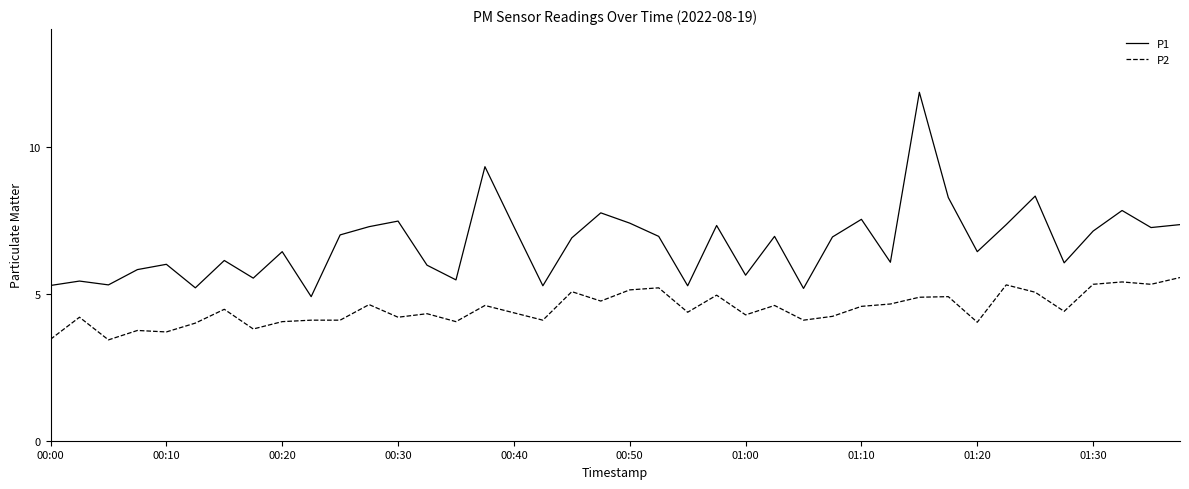

Rank the series by their average value, from highest to lowest.

P1, P2